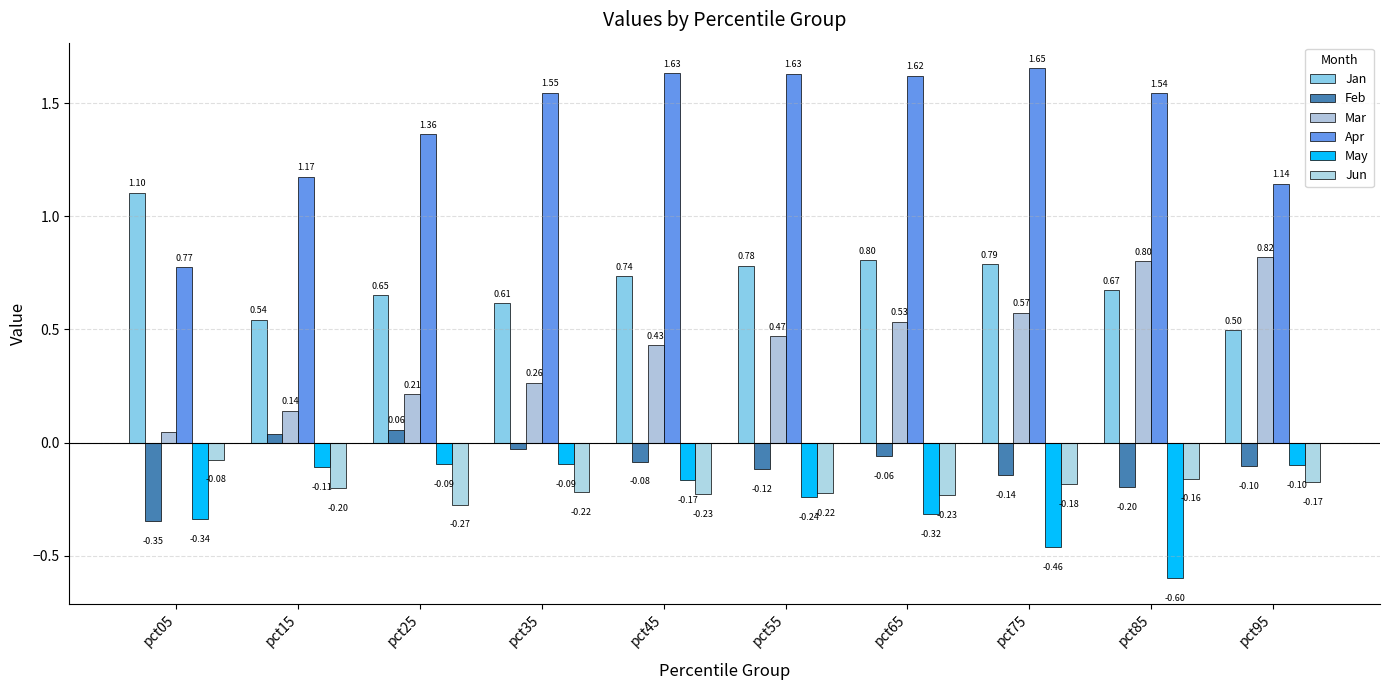

True or false: Apr has a value of 0.2 at pct05.

False